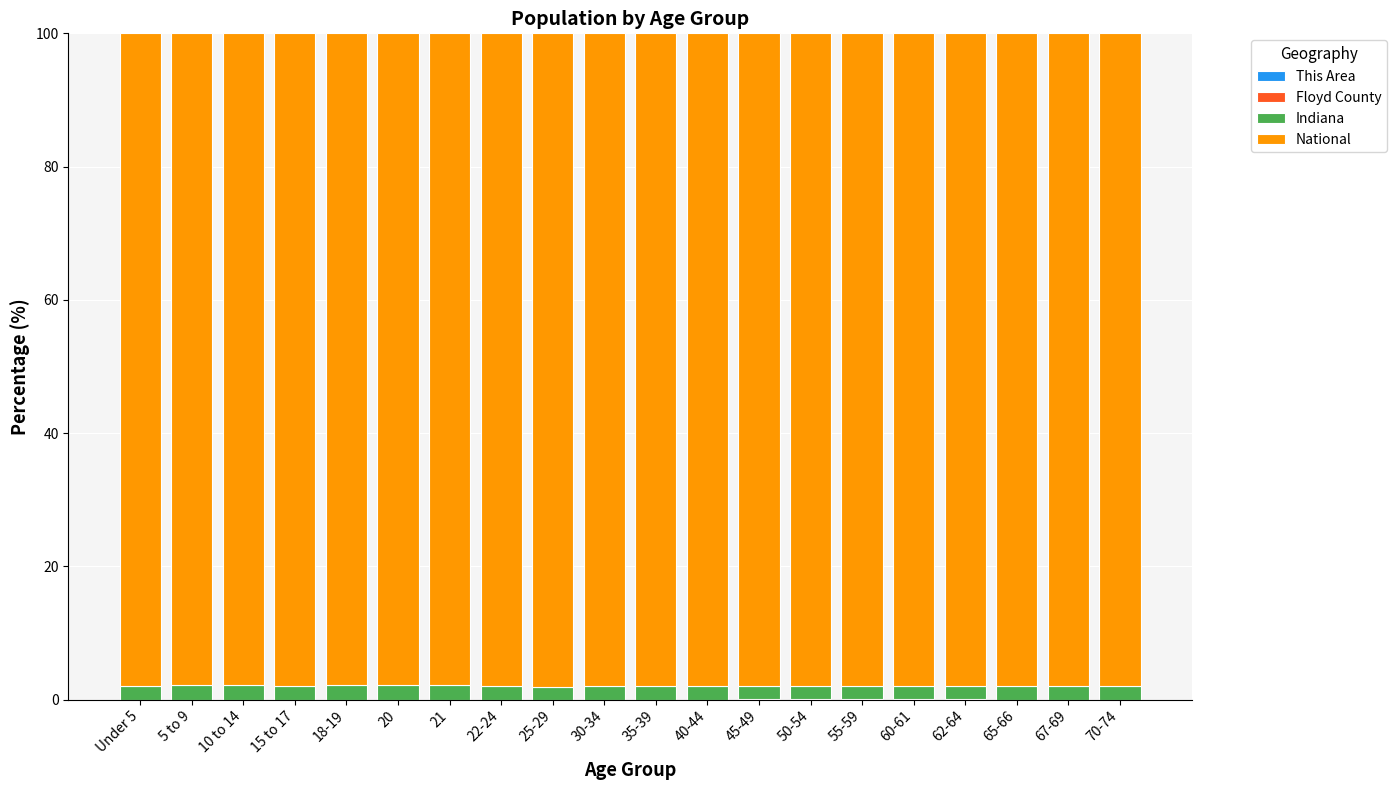

Which series has the largest total across all categories?

National